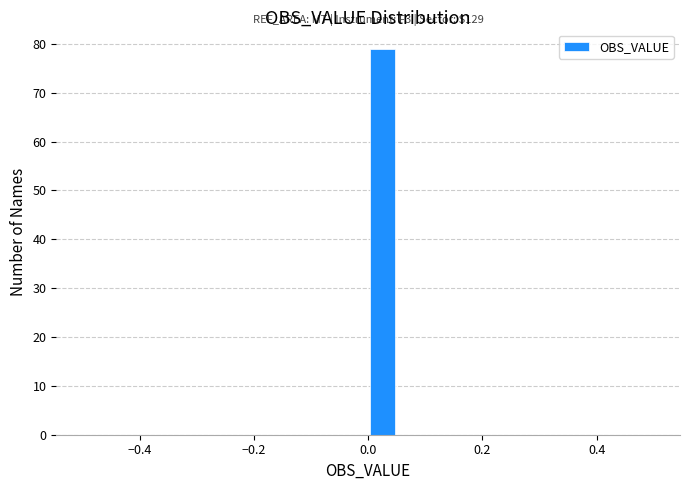

Read against the x-axis, roughly where is the centre of the tallest bar?

0.02